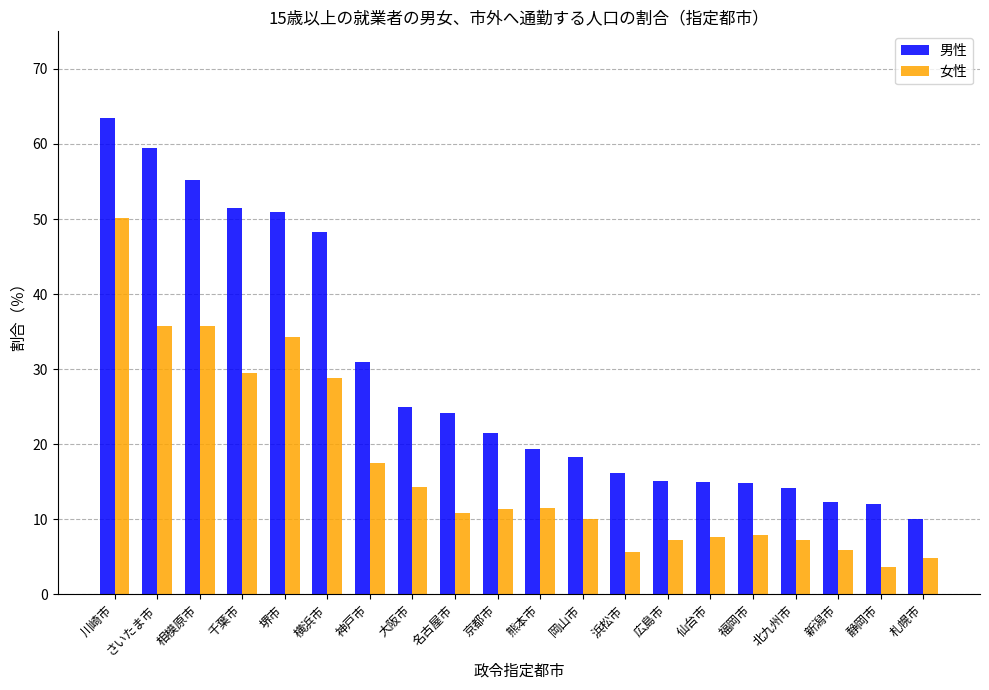

Where is 男性 nearest to the value 36?

神戸市